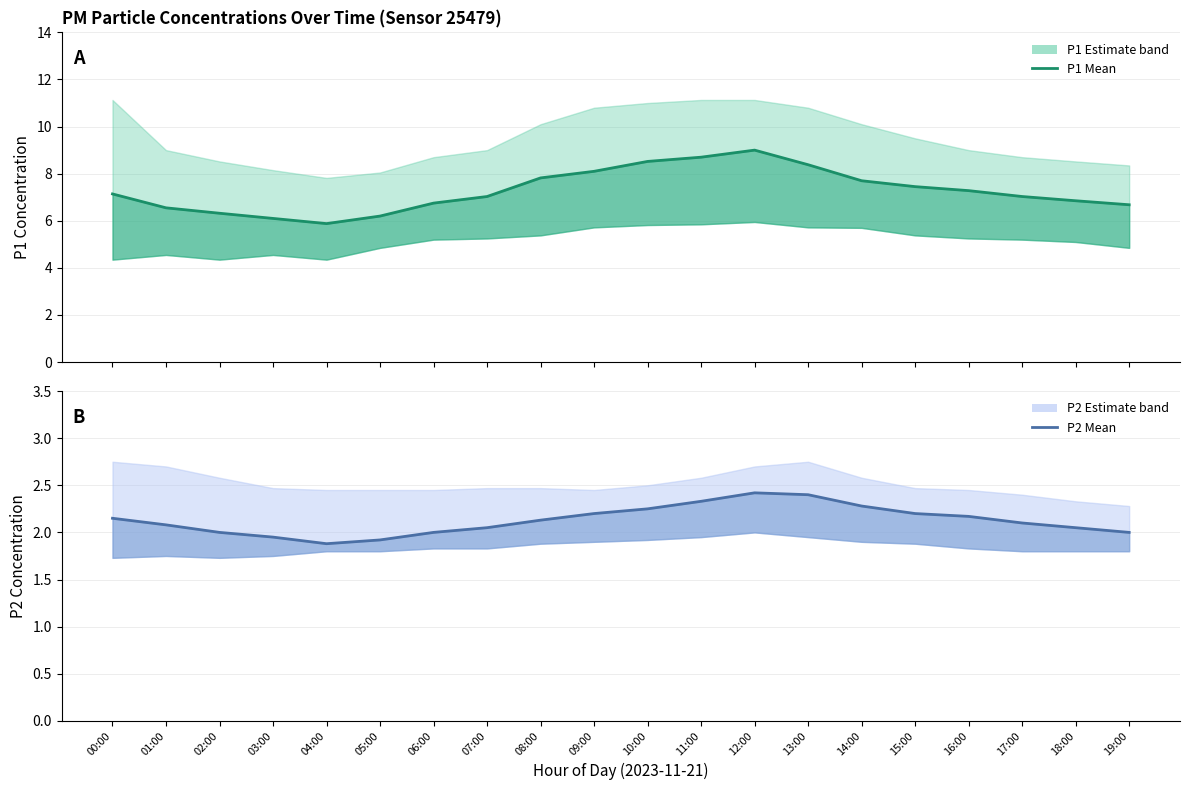

The P2 mean series shows 2.1 at 00:00. True or false?

True